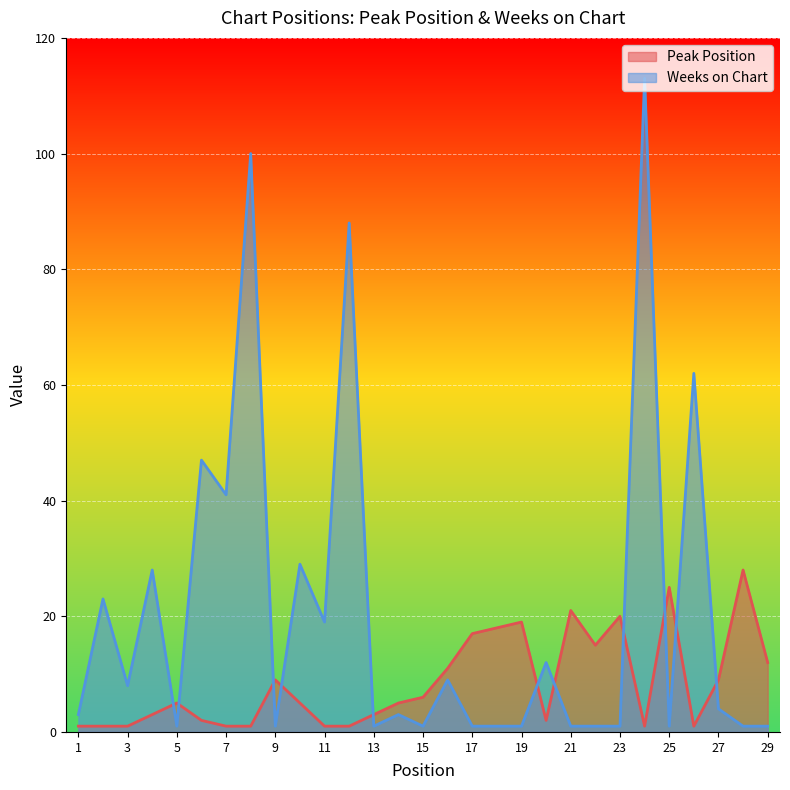

What is the average value of the Weeks on Chart series?

21